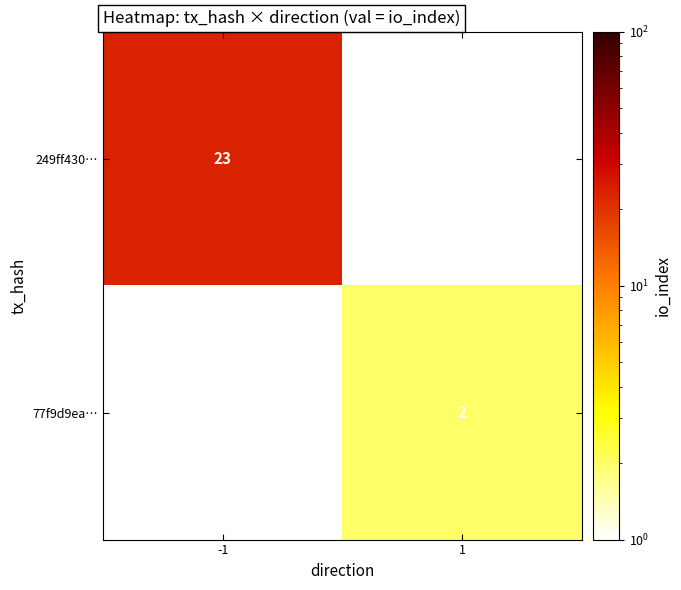

At which category does the chart reach its peak across all series?

-1